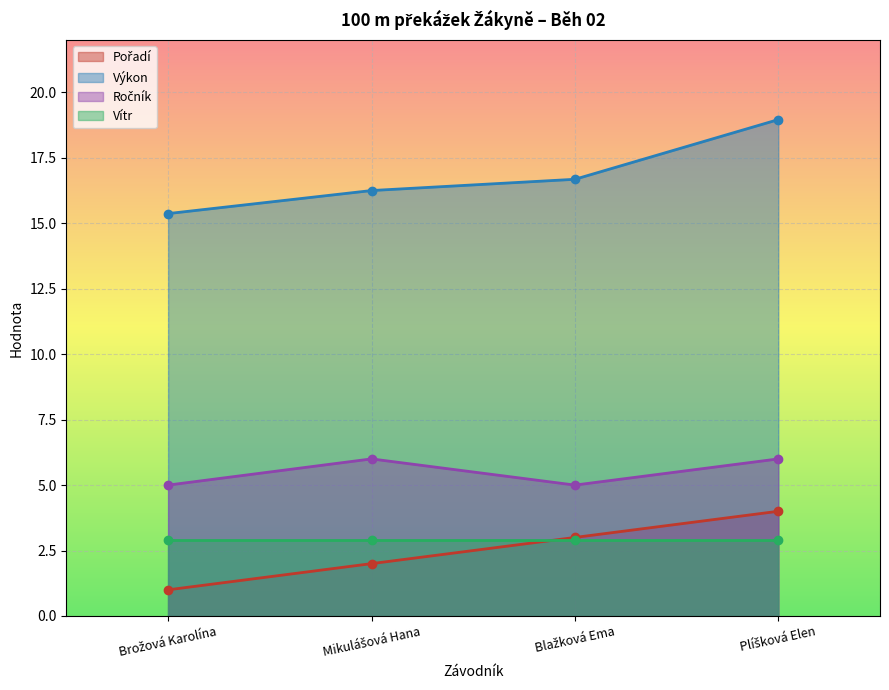

Which series changed the most between Mikulášová Hana and Plíšková Elen?

Výkon